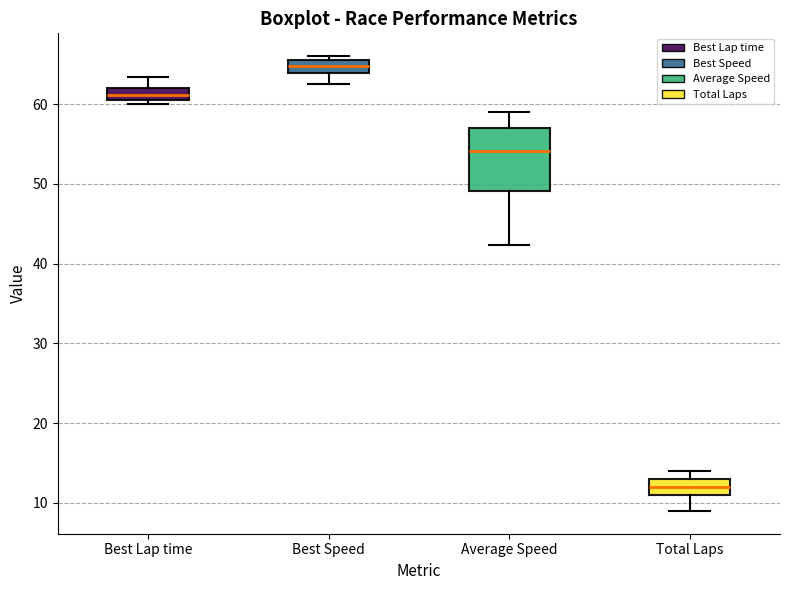

Which box is the tallest, from its lower edge to its upper edge?

Average Speed